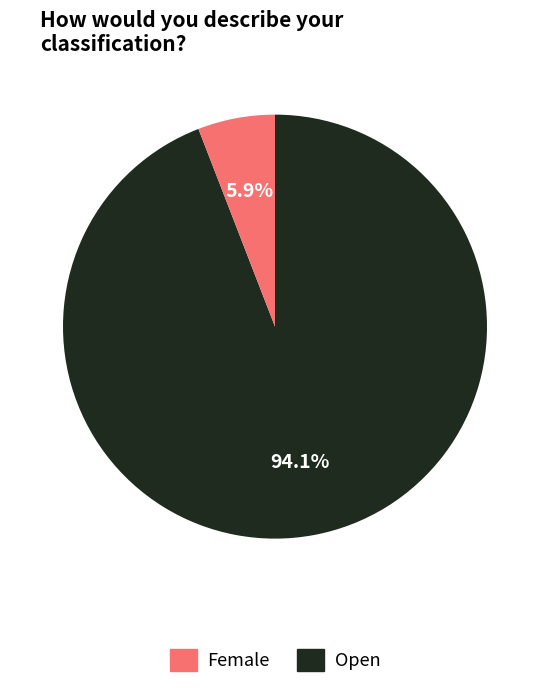

Is there a majority slice in this chart?

Yes